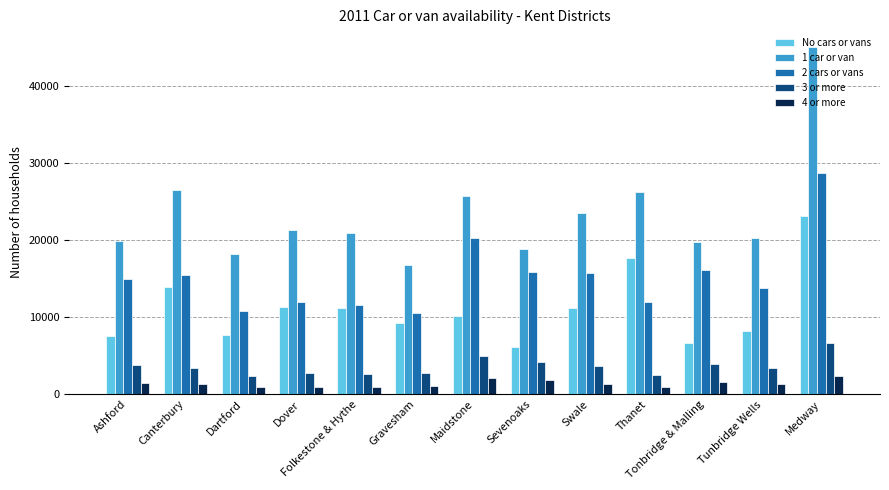

Where does the 3 or more series first go above 3466?

Ashford